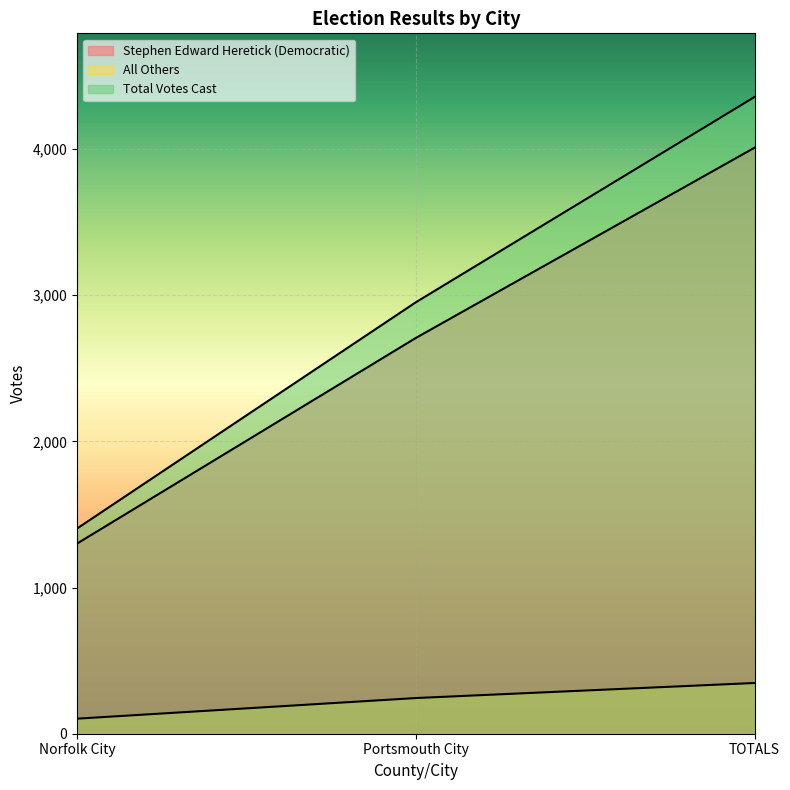

What is the value of the Total Votes Cast point at the 3rd from the left?

4355